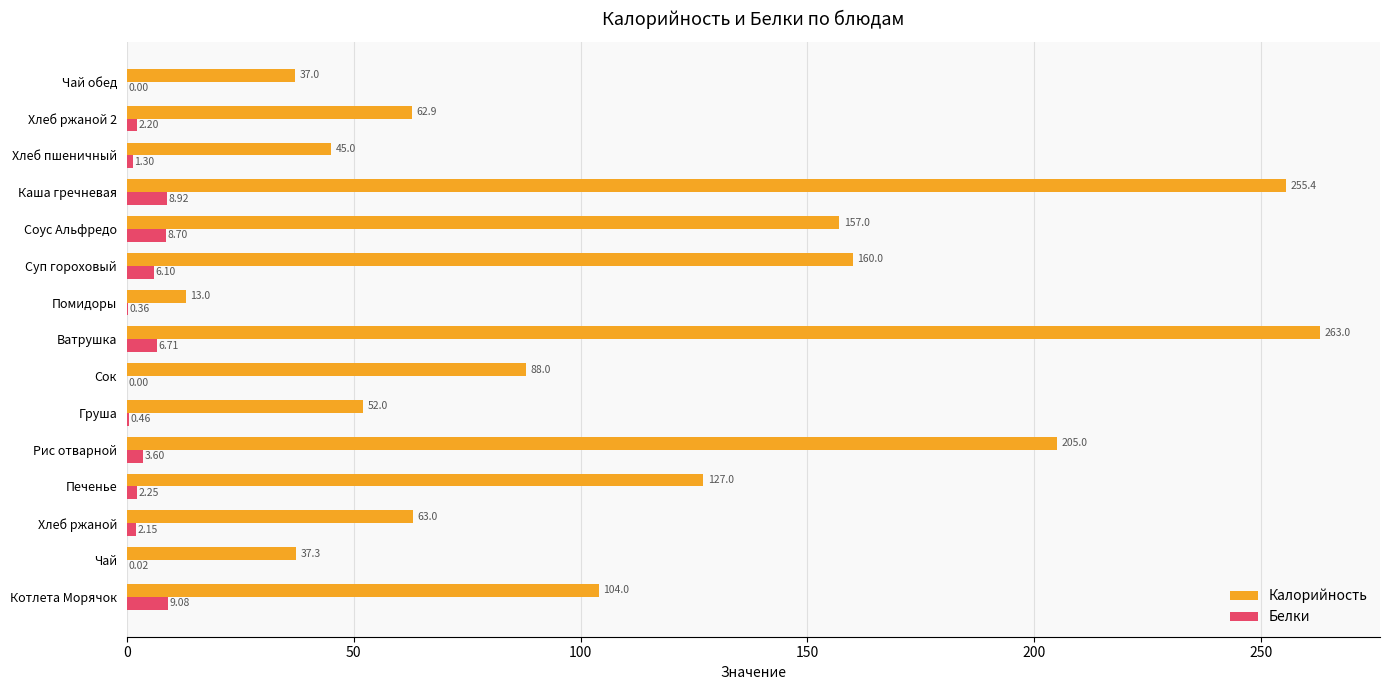

At which label is Калорийность closest to 138?

Печенье